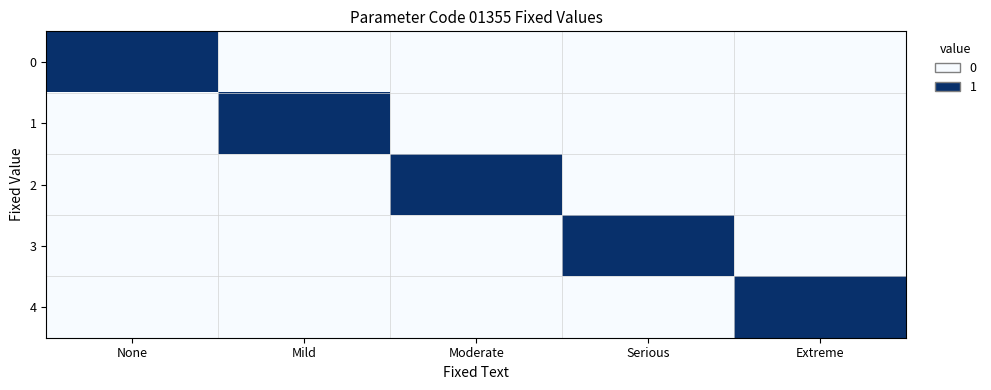

List the series in order of their peak value, lowest first.

0, 1, 2, 3, 4